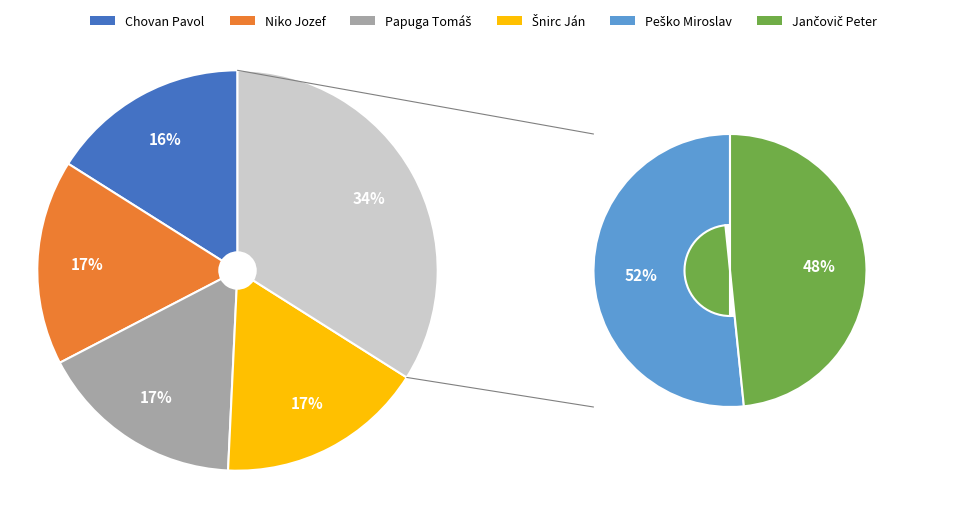

The Papuga Tomáš slice represents 17% of the pie. True or false?

True